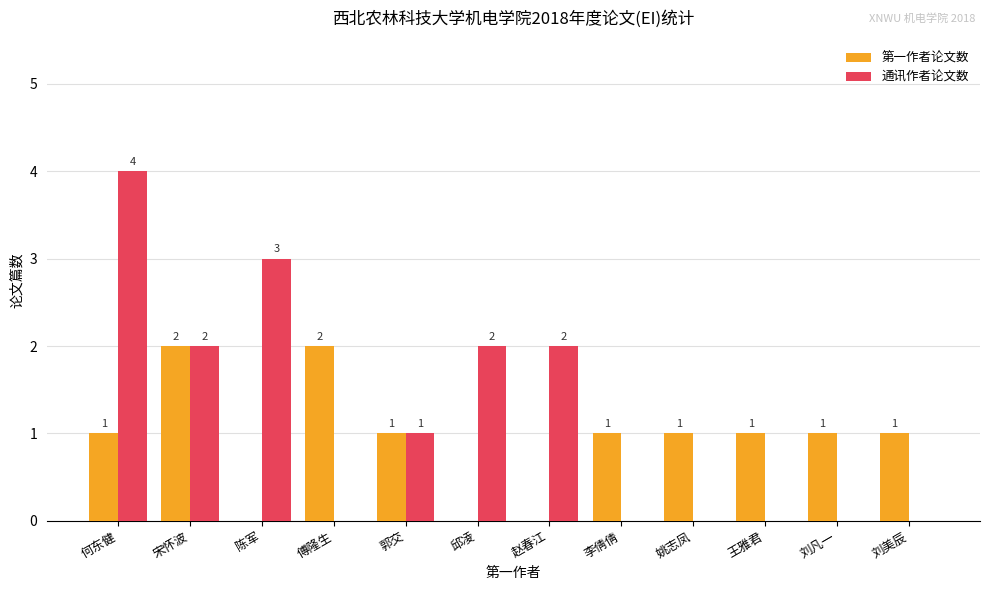

Which series has the largest range (max minus min)?

通讯作者论文数